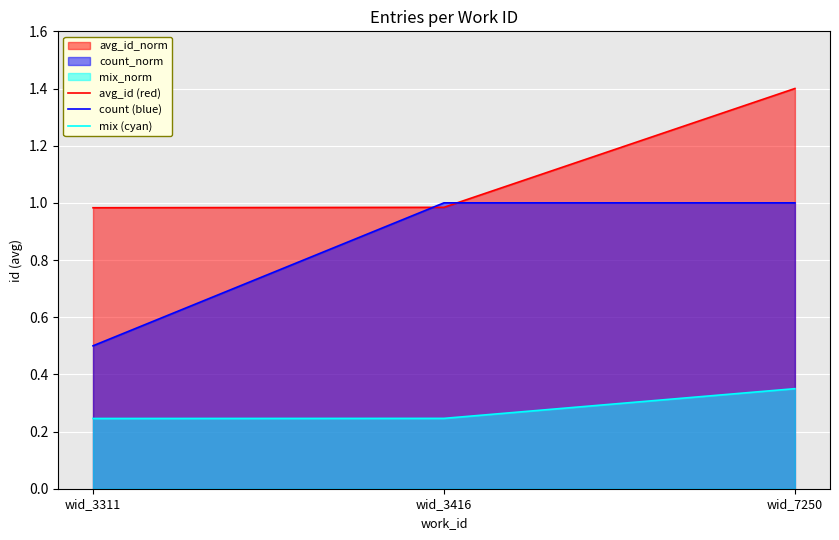

Is it true that mix (cyan) equals 0.1 at wid_3311?

False